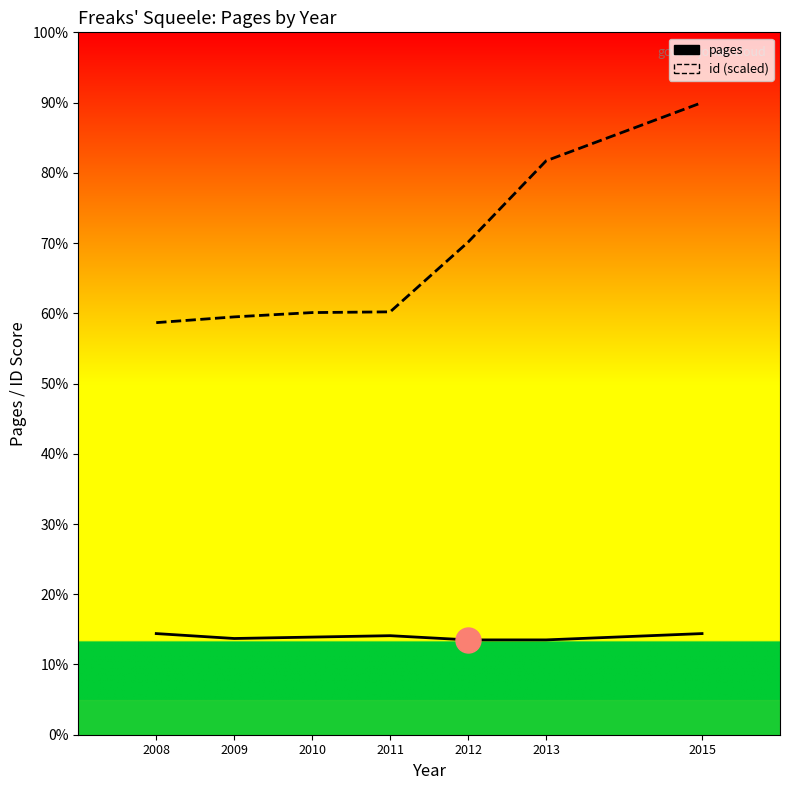

What is the value of the id (scaled) point at the 3rd from the left?

601.0